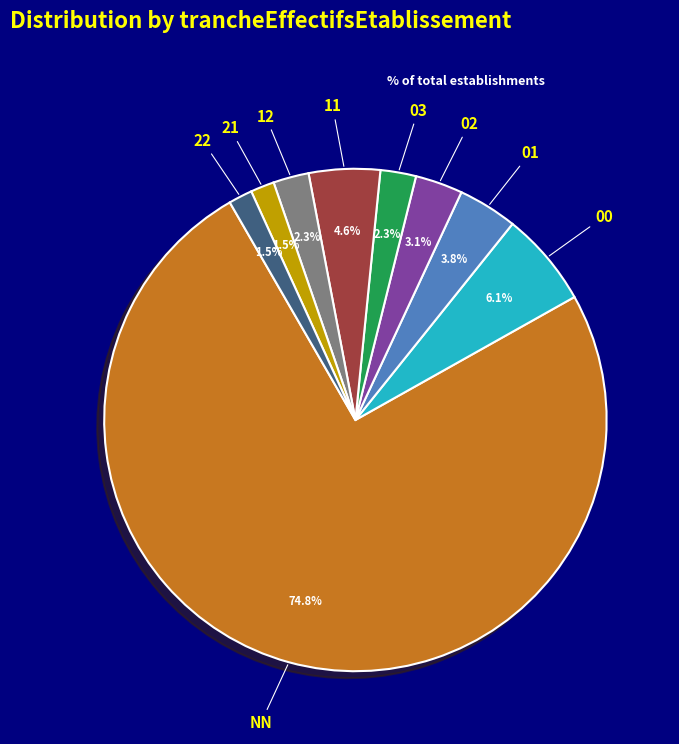

Which slice is the largest?

NN